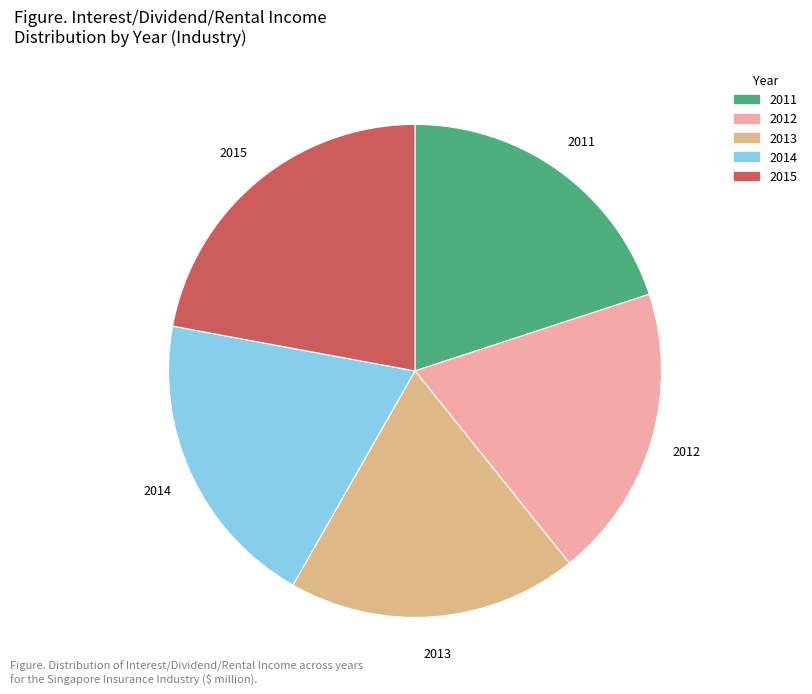

Which slice is the largest?

2015